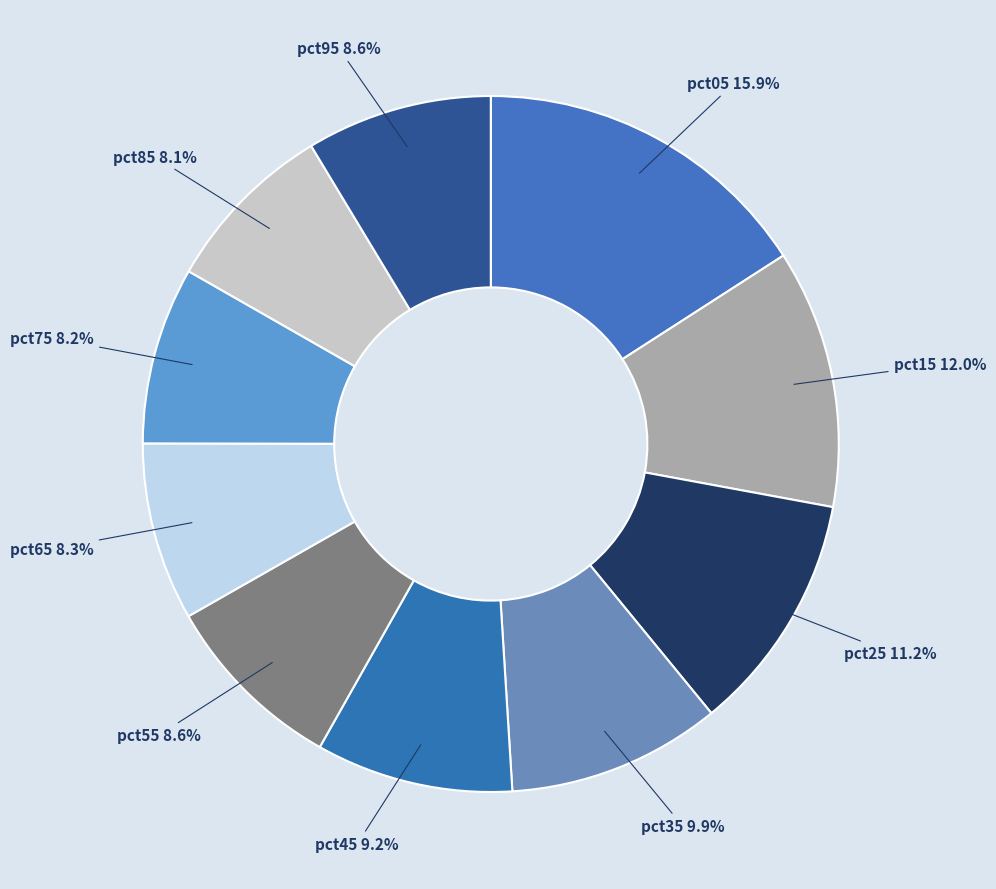

The pct65 slice represents 8% of the pie. True or false?

True